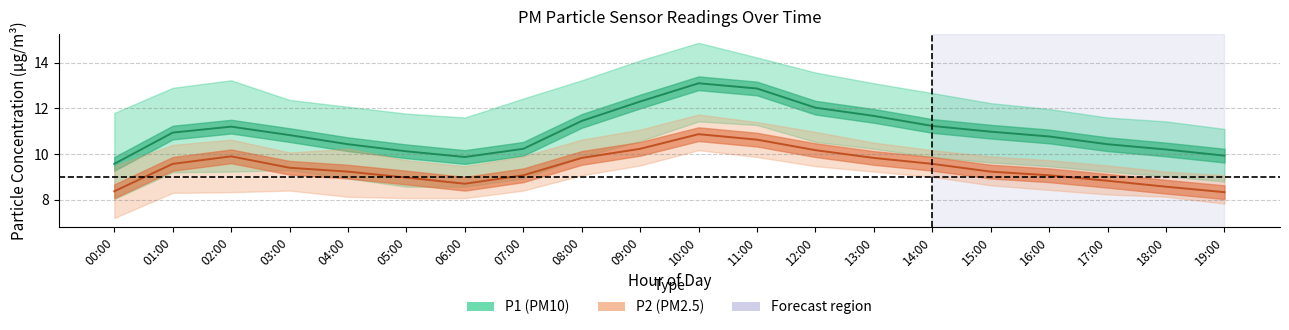

True or false: P2_upper and P2_lower intersect in this chart.

False